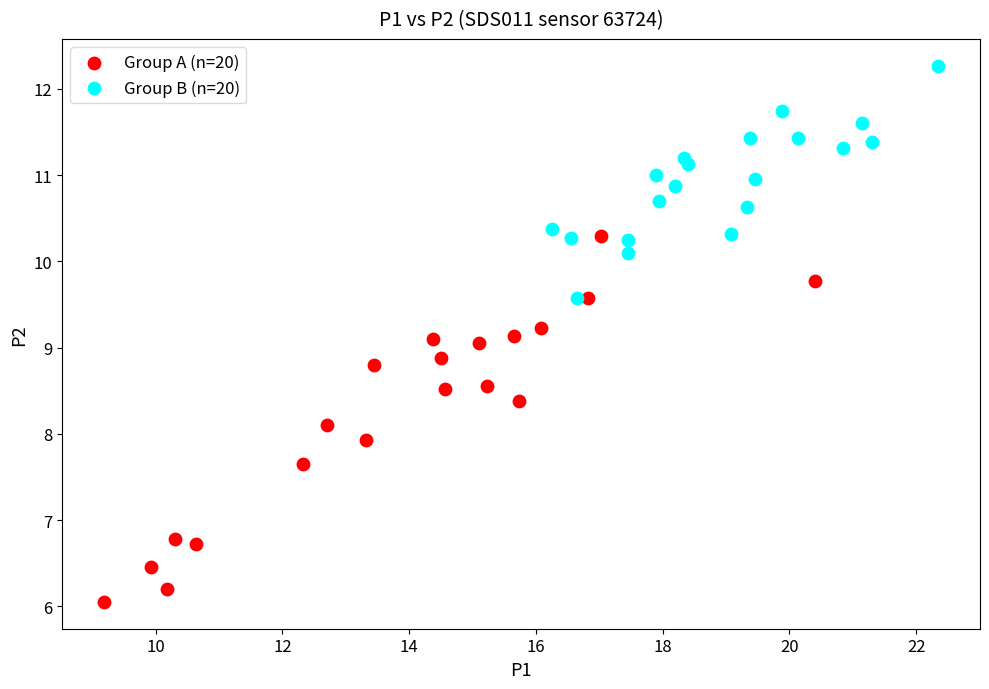

Which series has the widest spread of Y values?

Group A (n=20)